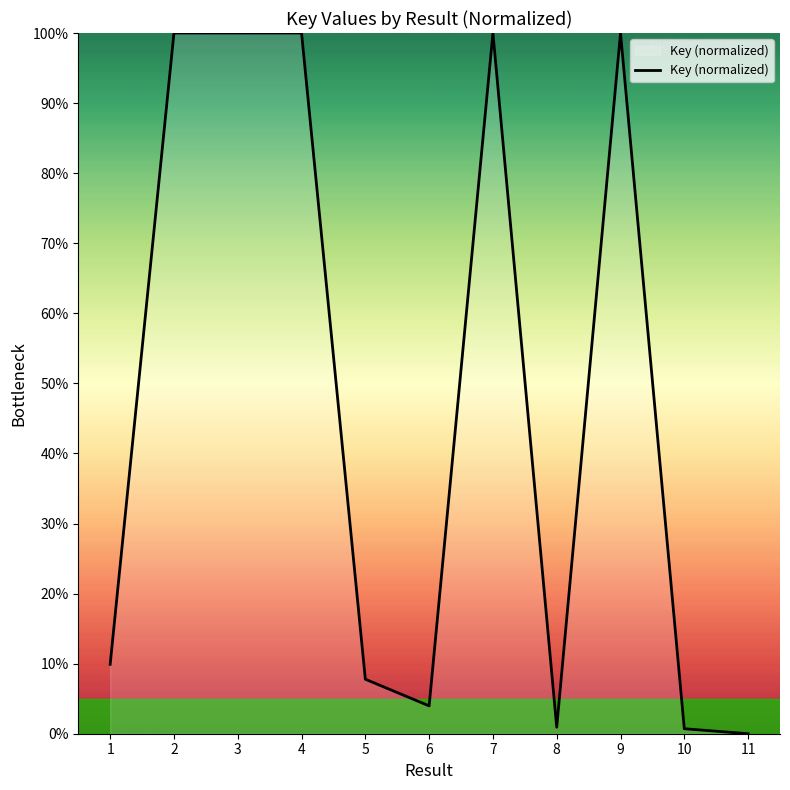

What is the difference between the maximum and minimum values?

100.0